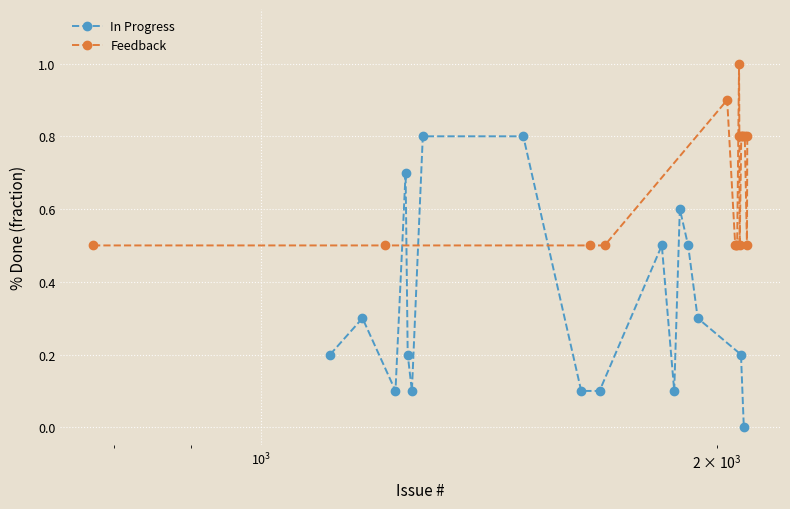

Which series has the widest spread of values?

In Progress